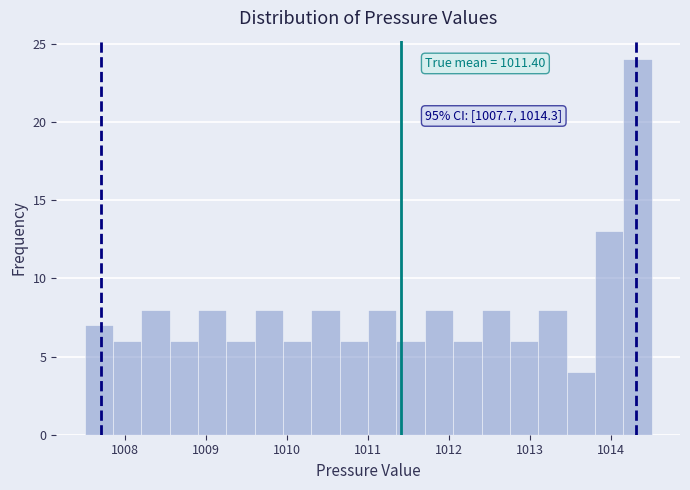

Read against the x-axis, roughly where is the centre of the tallest bar?

1014.3